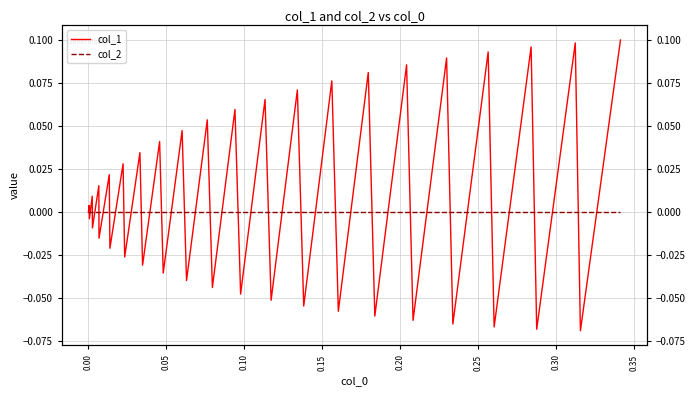

How many intersections are there between col_1 and col_2?

38